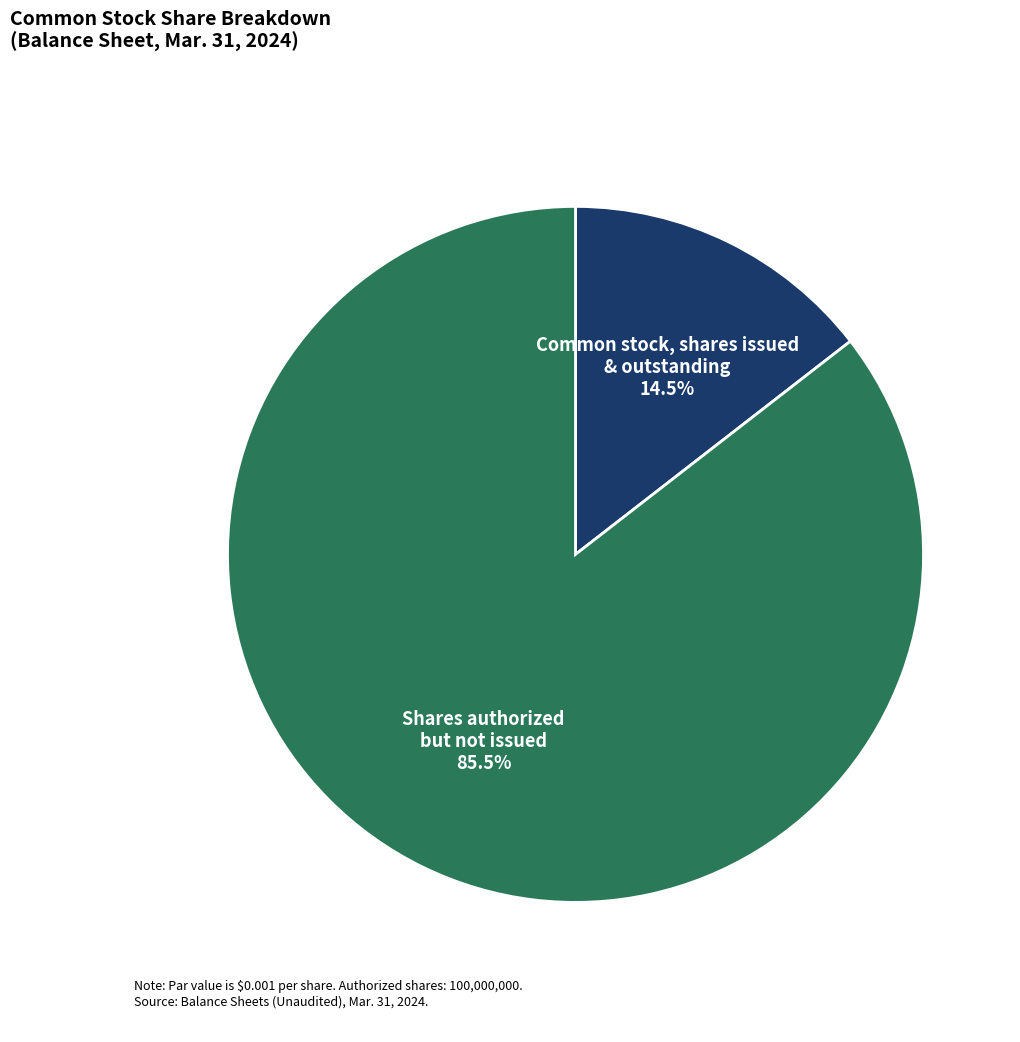

What is the ratio of the value at Common stock, shares issued to the value at Common stock, shares outstanding?

1.0